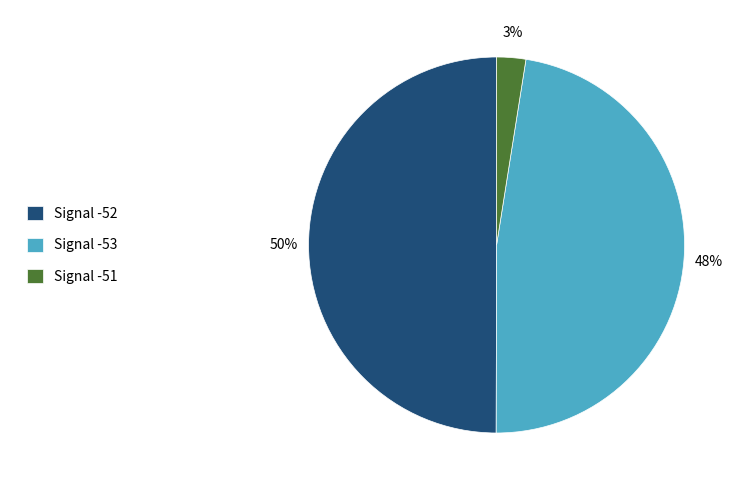

The Signal -53 slice represents 48% of the pie. True or false?

True